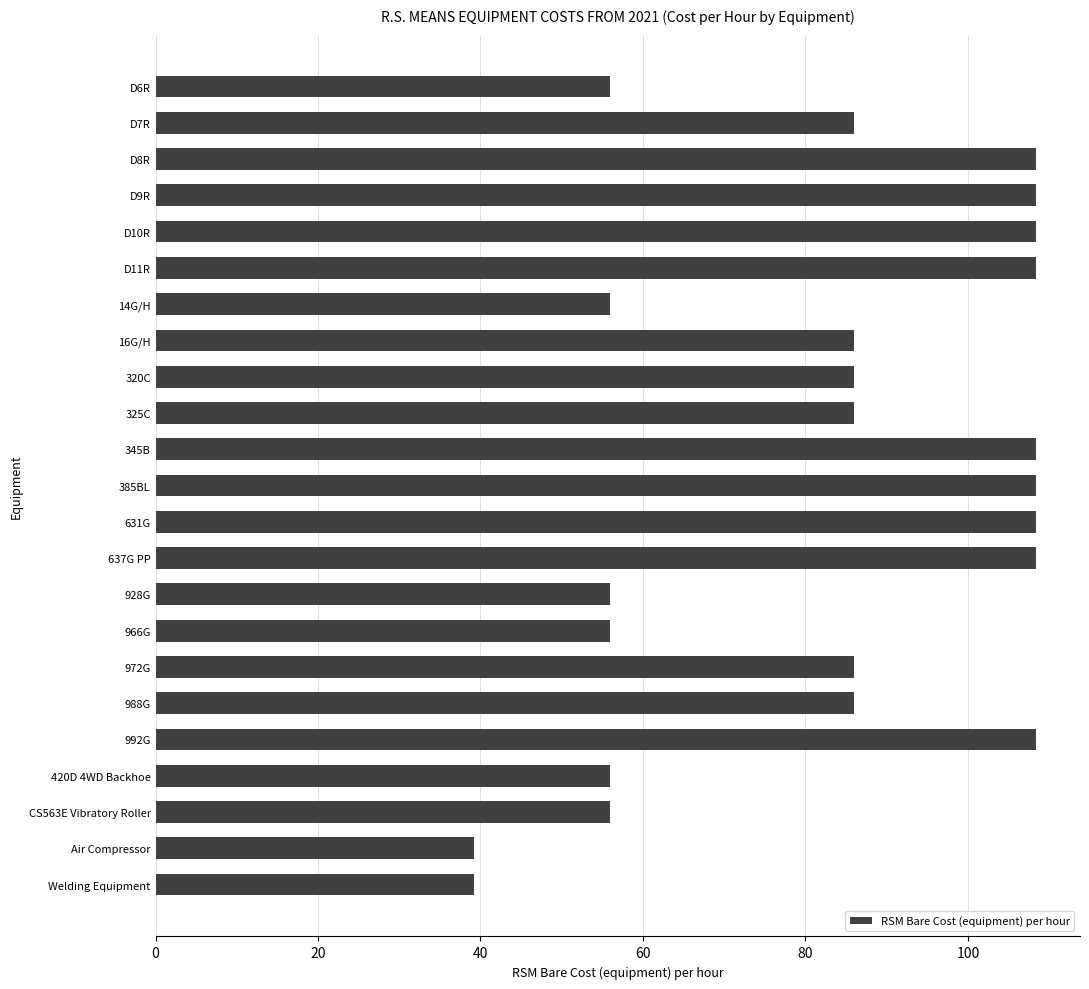

What is the change in value from D7R to 637G PP?

+22.4